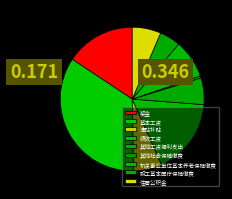

The 机关事业单位基本养老保险缴费 slice represents 9% of the pie. True or false?

True